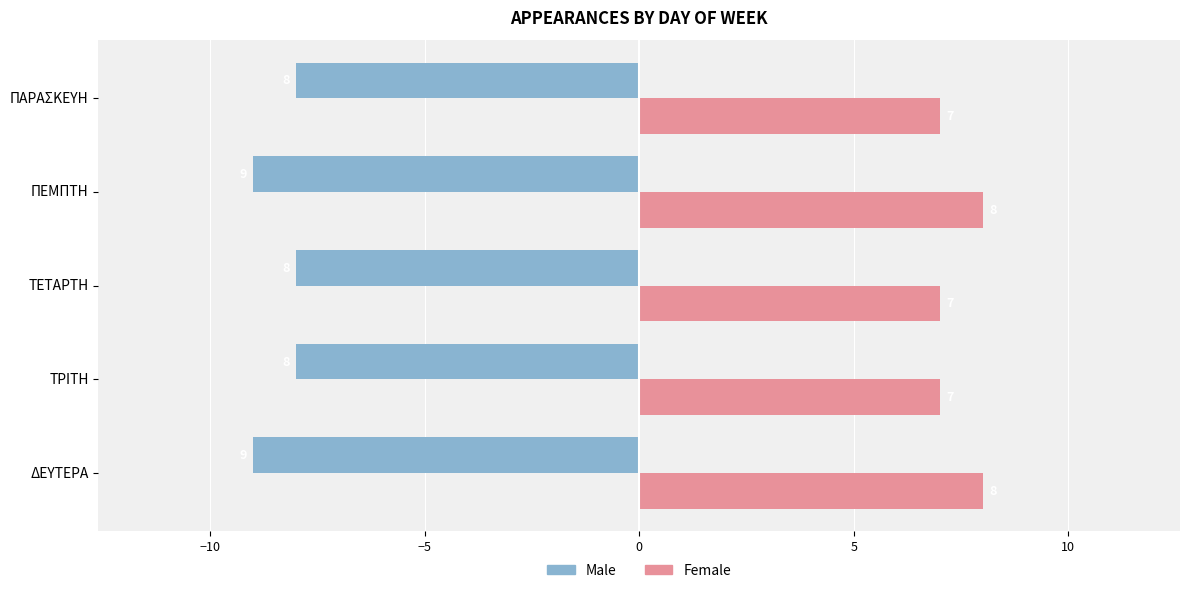

What is the difference between the highest and lowest values at ΤΡΙΤΗ?

15